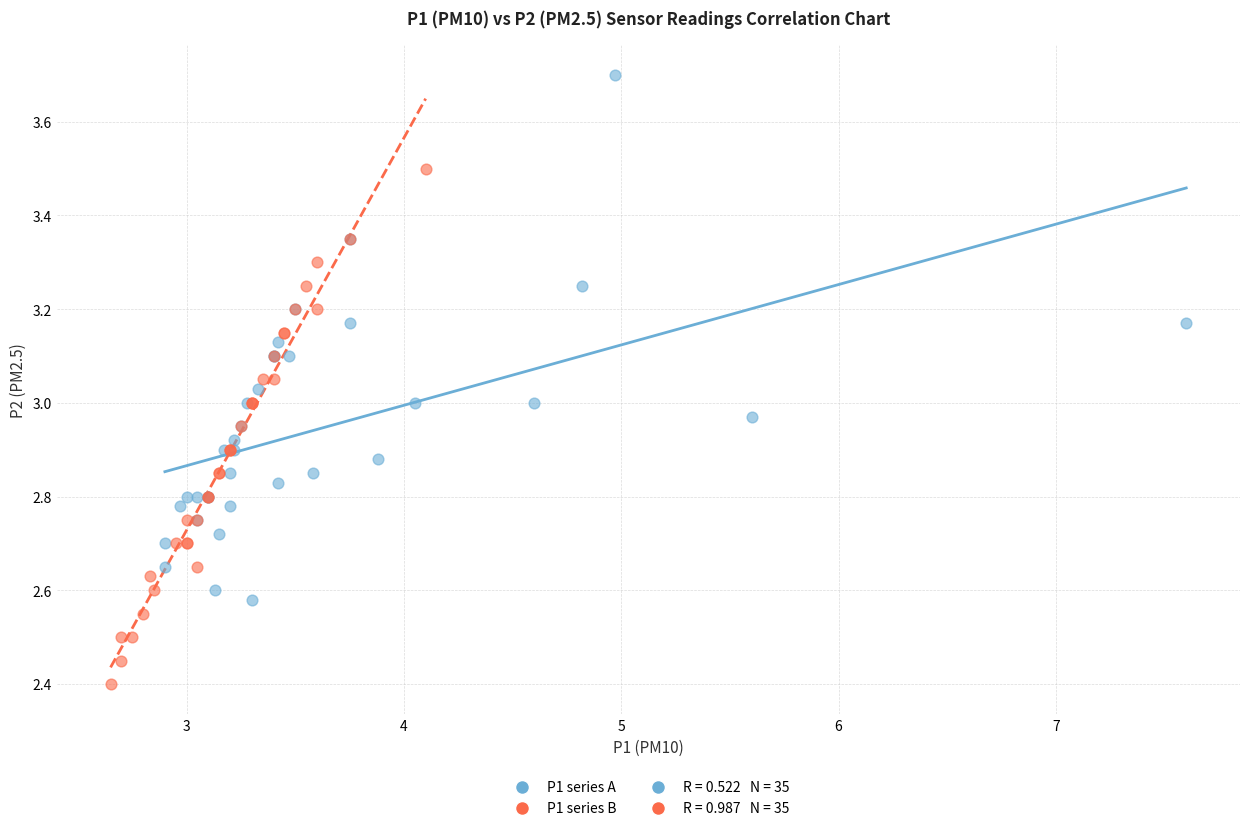

Which series contains the lowest Y value?

P1 series B